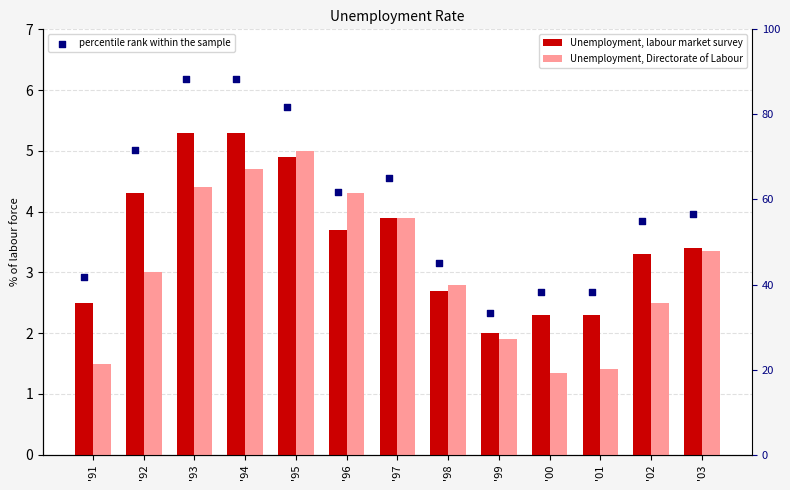

Which series has the largest total across all categories?

percentile rank within the sample